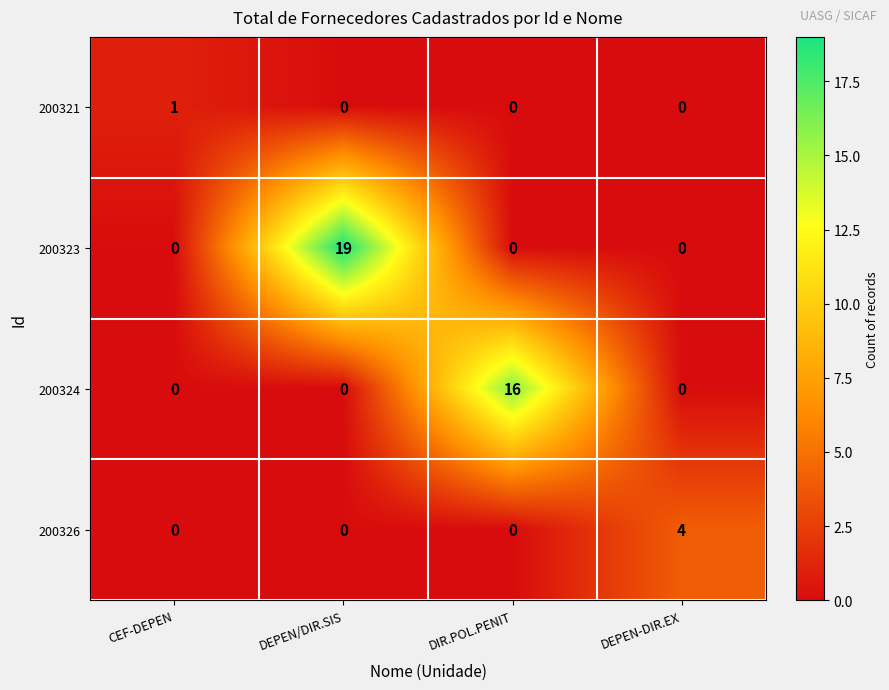

What is the total value across all series at DEPEN/DIR.SIS?

19